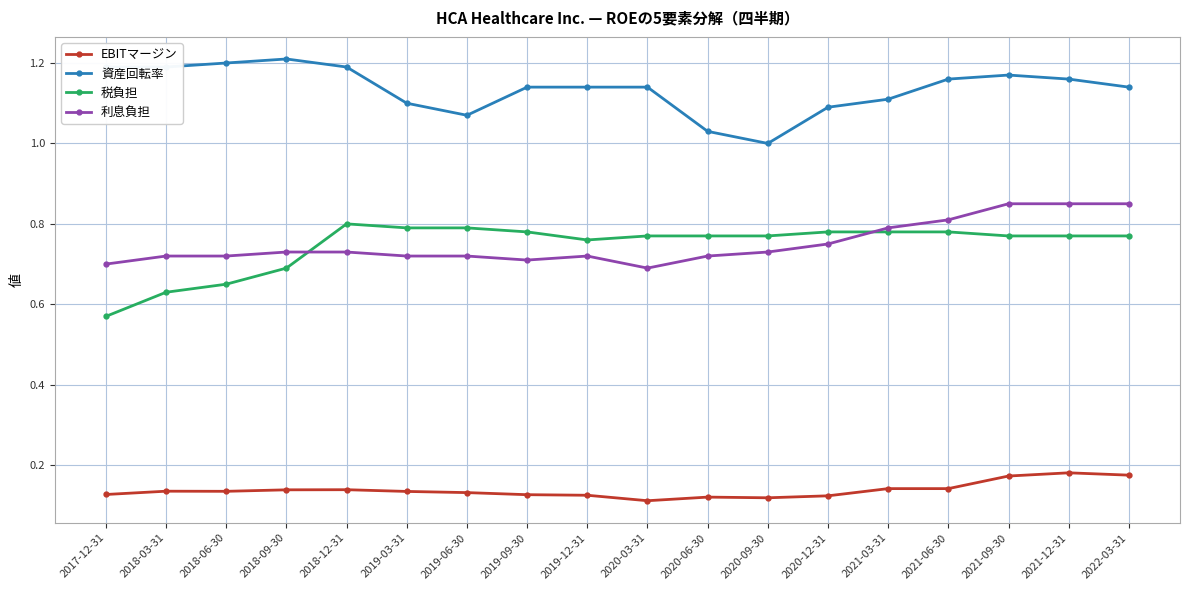

How many values in the 資産回転率 series exceed 1?

17